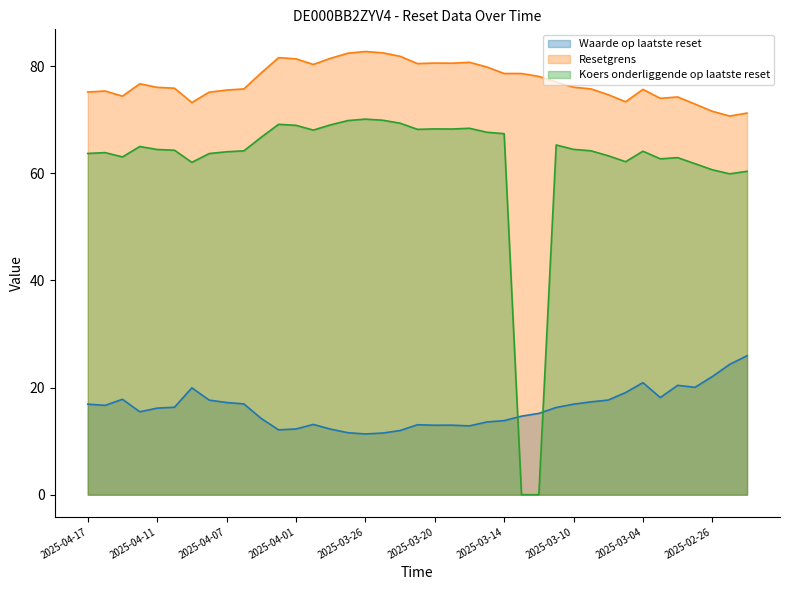

What is the greatest value displayed?

82.7